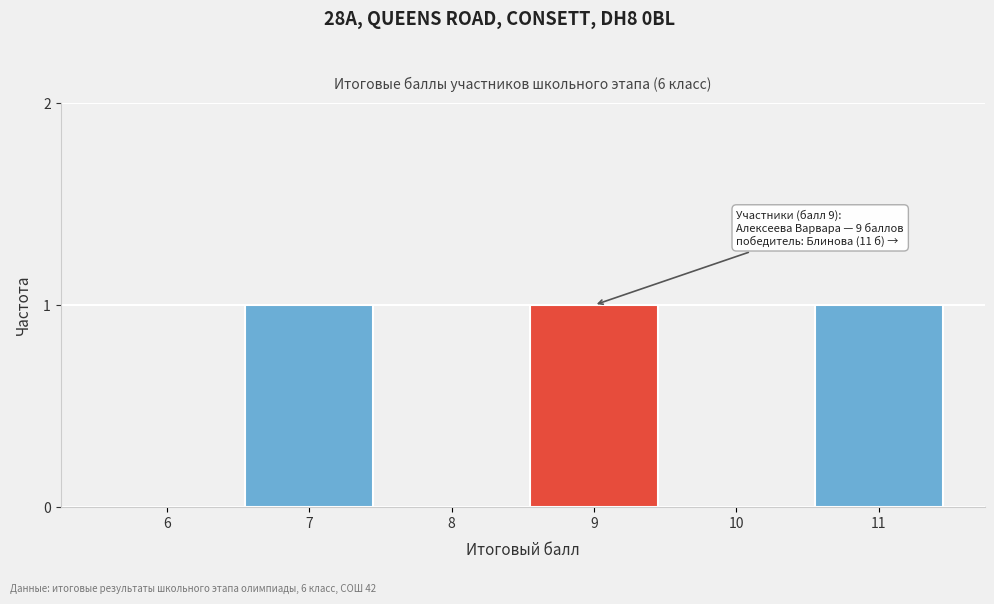

Reading left to right, extract all data points from this chart.

6=0	7=1	8=0	9=1	10=0	11=1